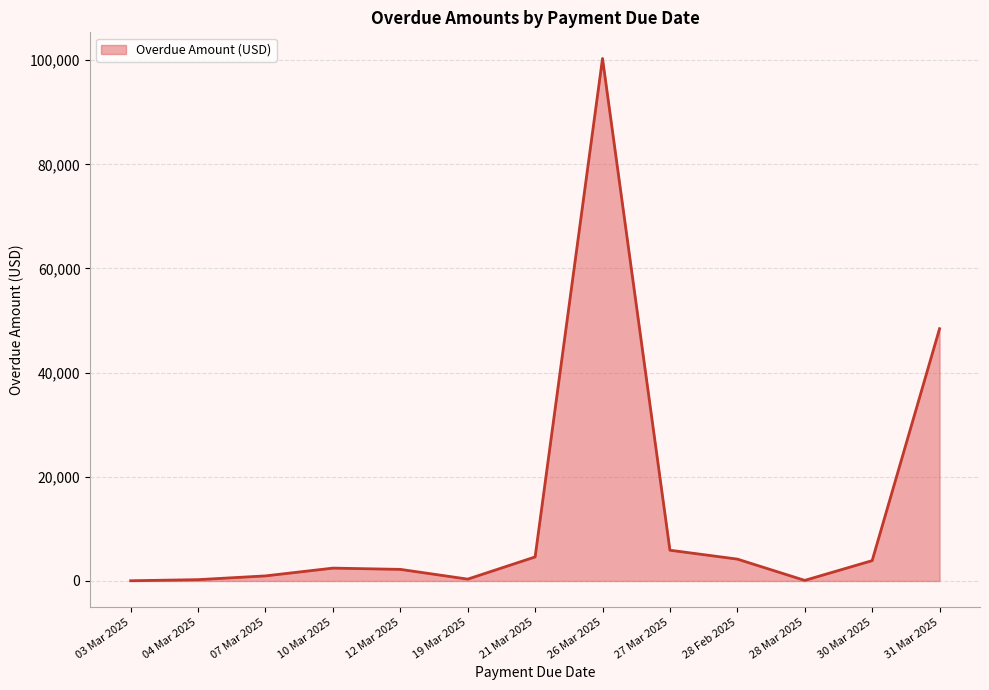

What is the maximum value shown in the chart?

100322.0